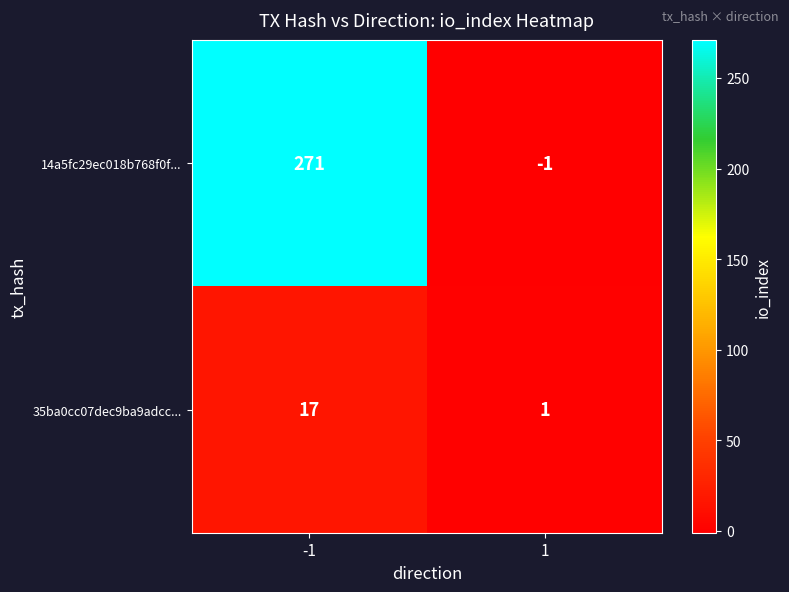

What is the difference between the 14a5fc29ec018b768f0f... values at 1 and -1?

272